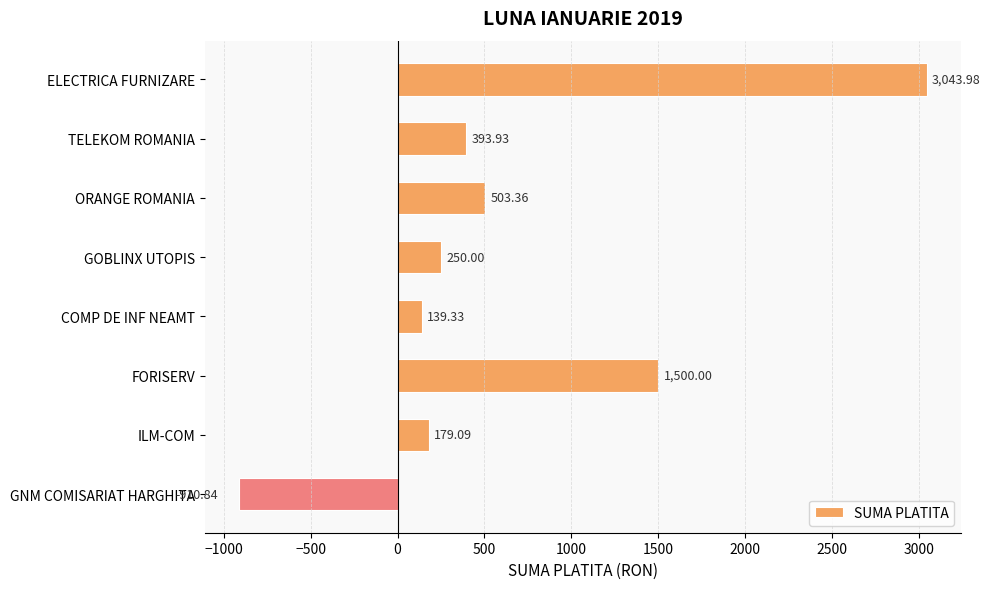

Which label corresponds to the largest value in the chart?

ELECTRICA FURNIZARE